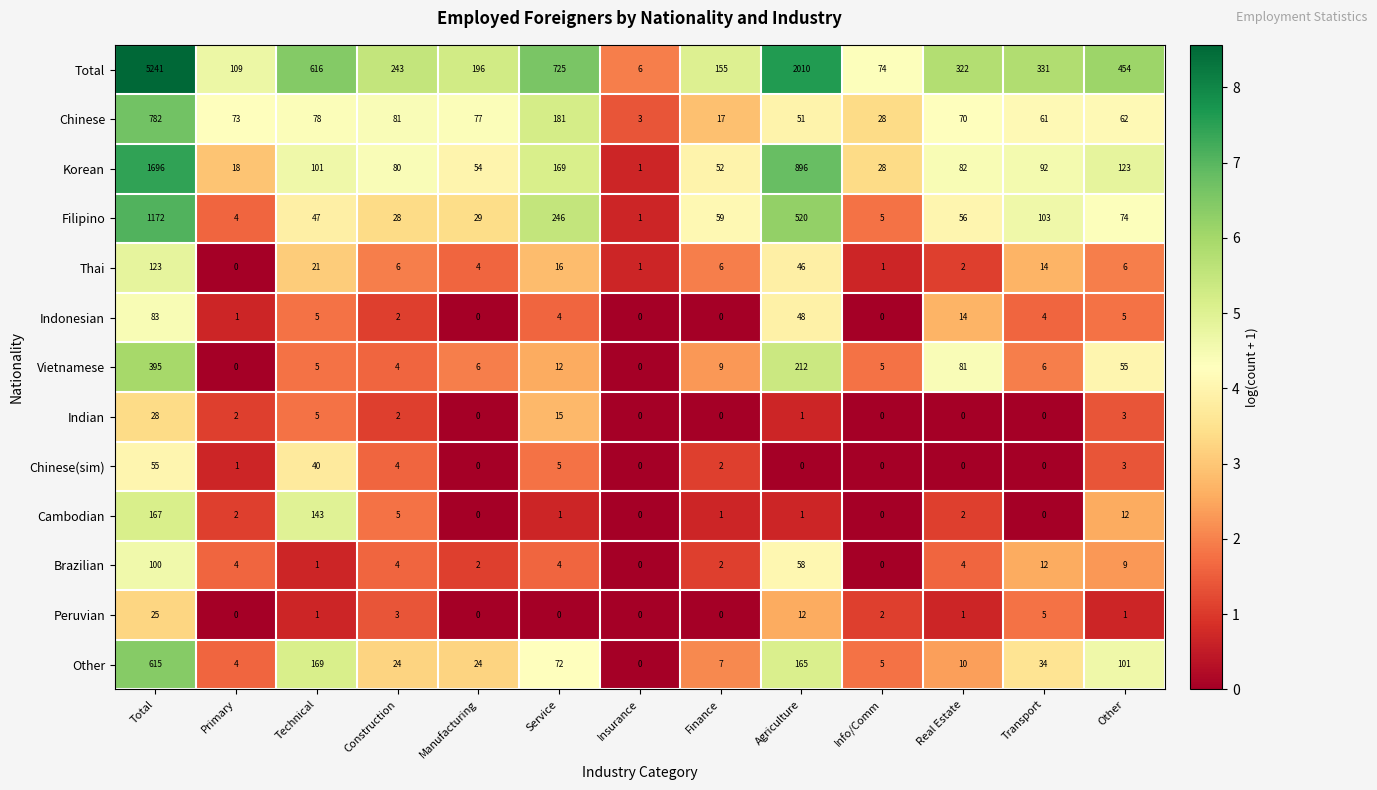

Which category has the highest value across all series?

Total